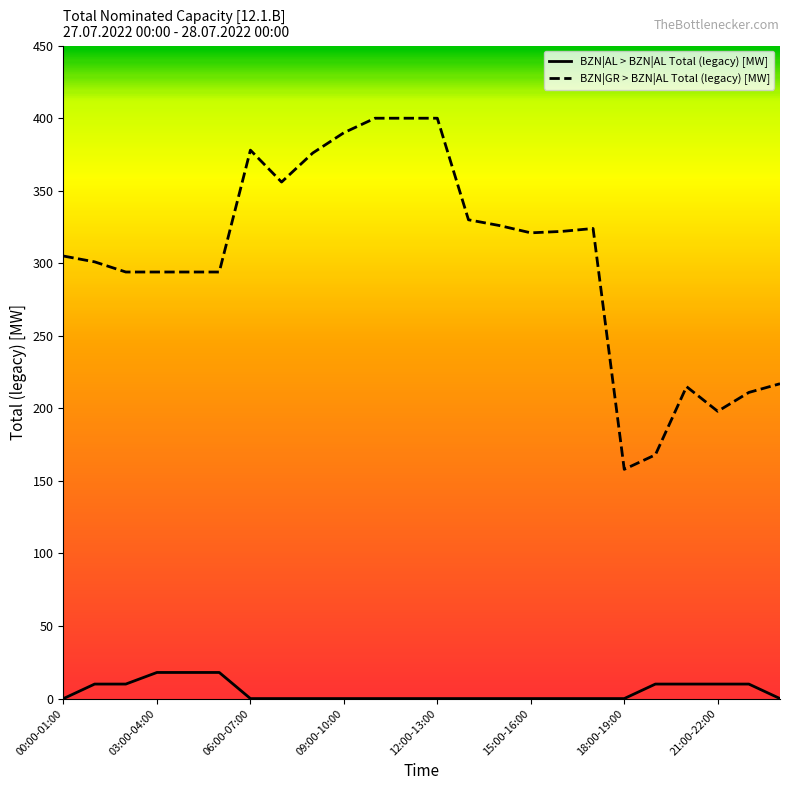

Which series has the widest spread of values?

BZN|GR > BZN|AL Total (legacy) [MW]